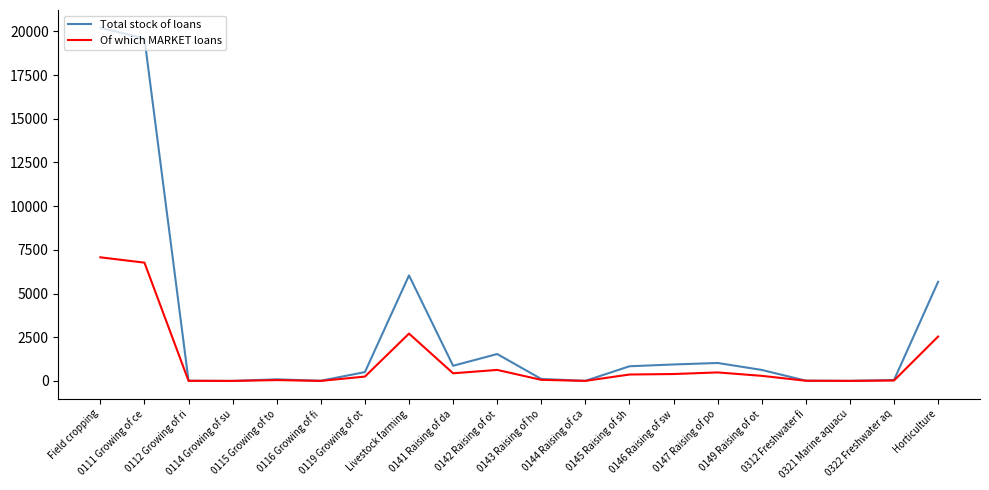

Where is Total stock of loans nearest to the value 10106?

Livestock farming